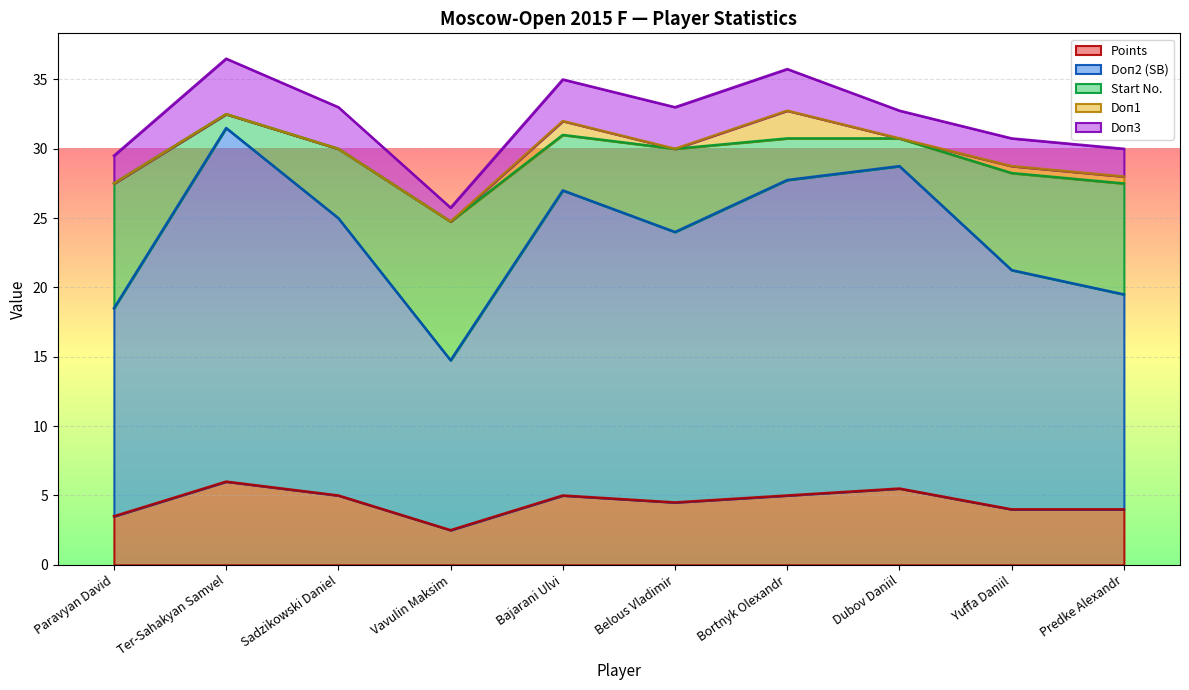

In Points, how many points are lower than both neighbors (excluding endpoints)?

2